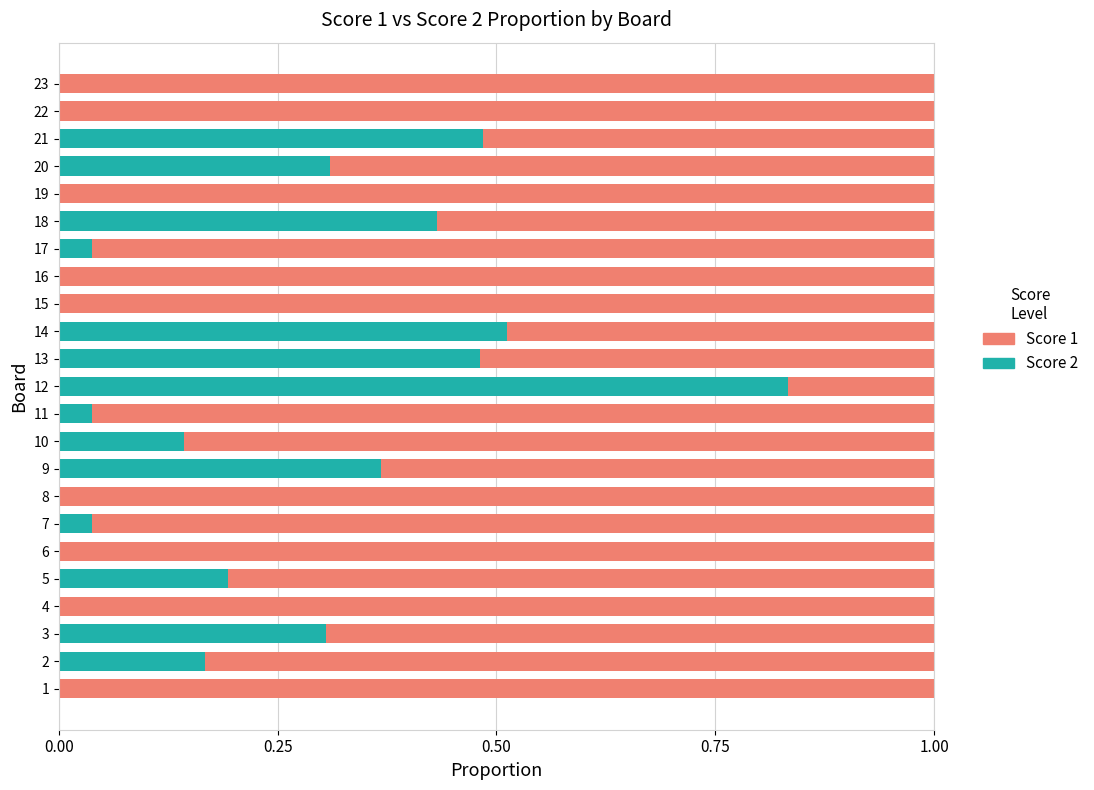

Is it true that Score 2 equals 0.3 at 22?

False